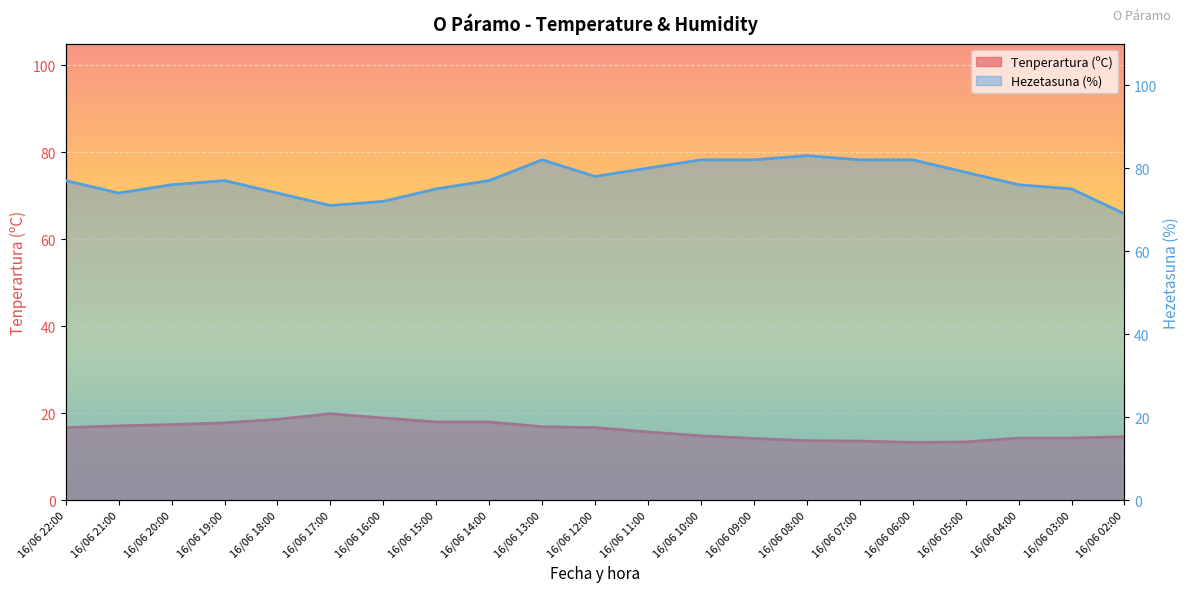

How many lines are shown in the chart?

2